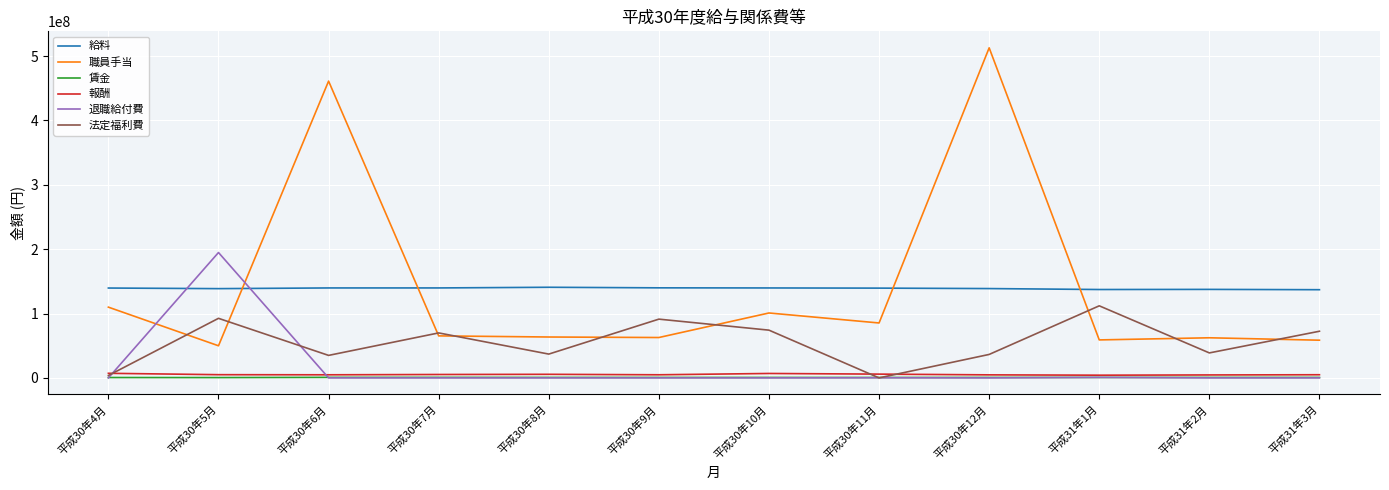

Which label corresponds to the largest value in the chart?

平成30年12月